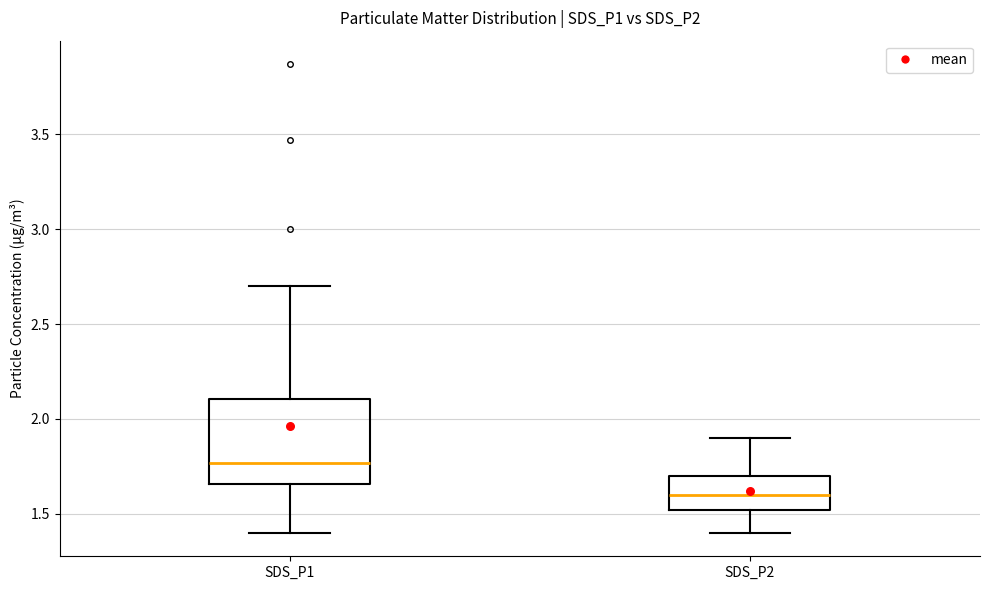

Reading left to right, read every box against the y-axis: the position of its median line, the range the box covers, and the ends of its whiskers. The values are not printed on the chart, so give them approximately, as read against the axis.

SDS_P1: median 1.75, box 1.65 to 2.10, whiskers 1.40 to 2.70
SDS_P2: median 1.60, box 1.50 to 1.70, whiskers 1.40 to 1.90